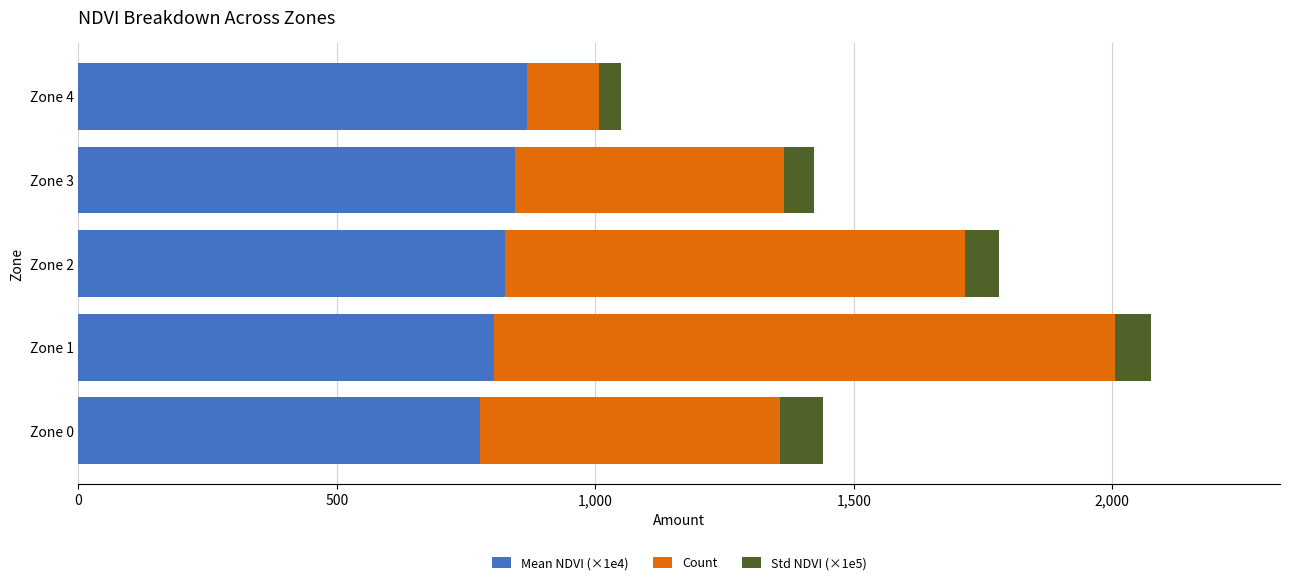

What is the difference between the maximum and minimum values in the Mean NDVI (×1e4) series?

89.9